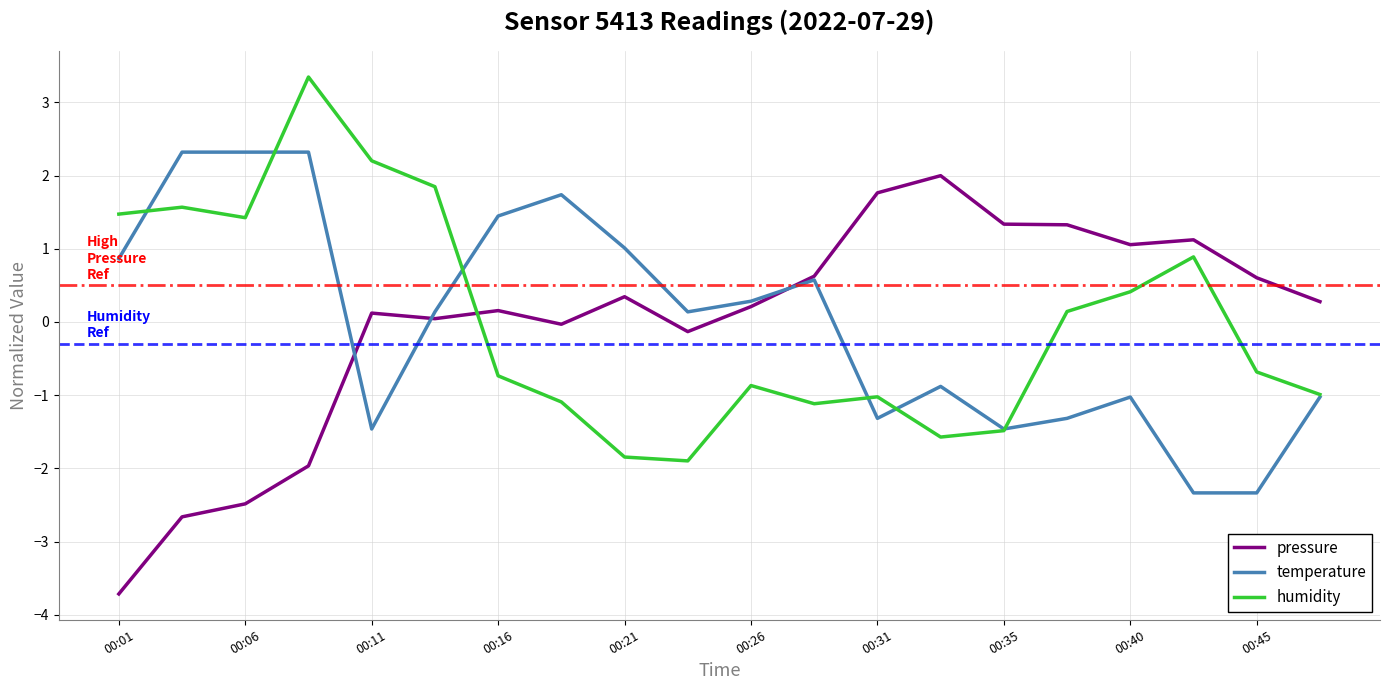

What is the maximum value shown in the chart?

3.3